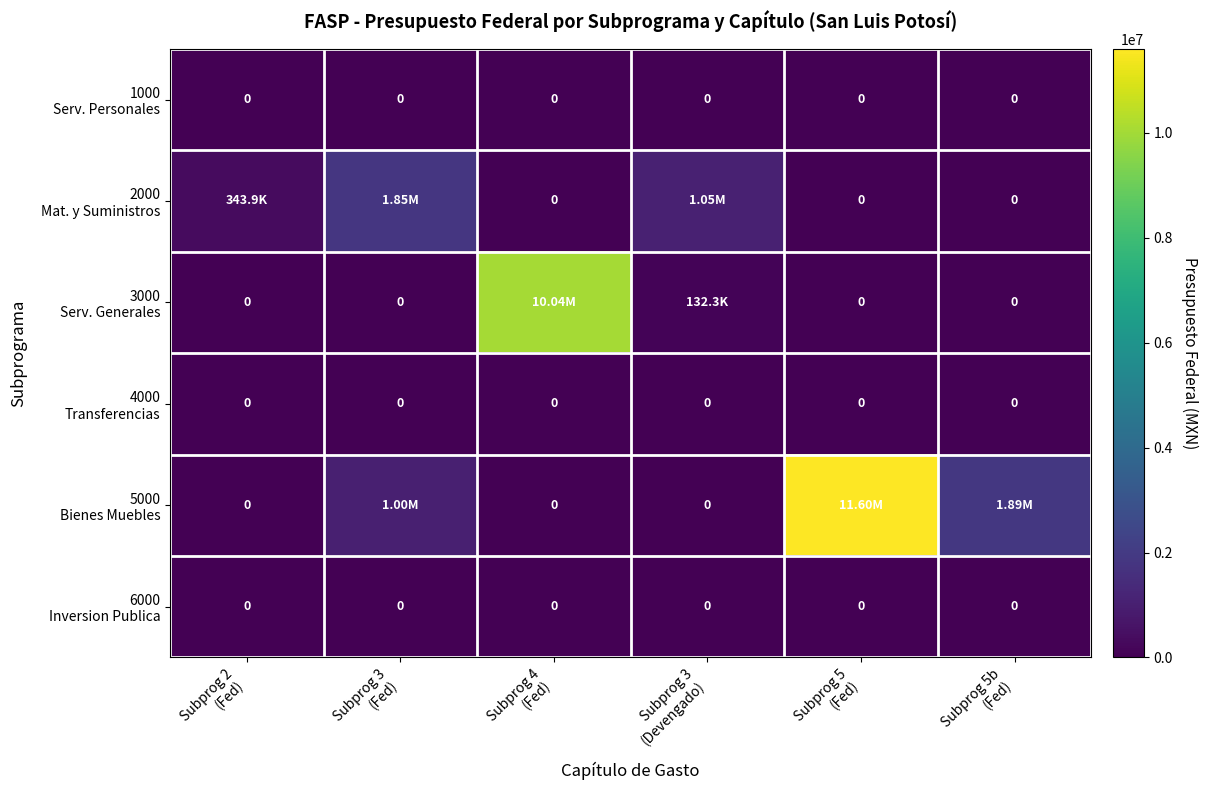

Which series has the widest spread of values?

5000 Bienes Muebles